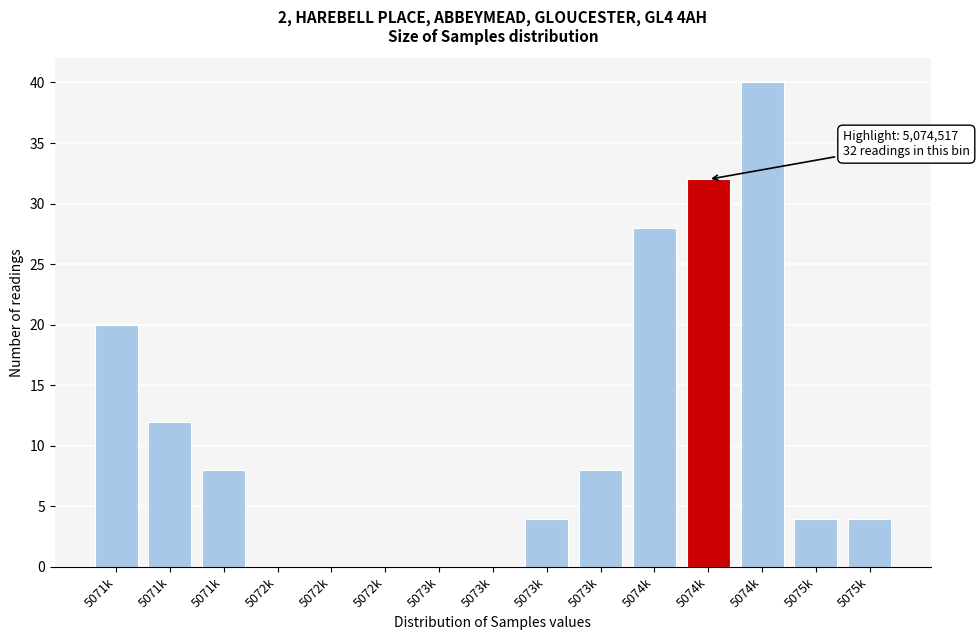

How many categories are shown in the chart?

15